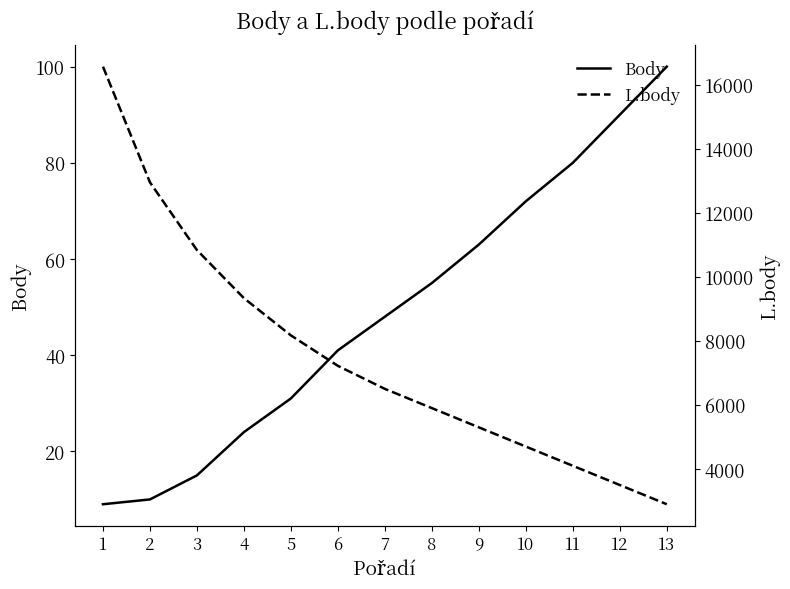

List the labels in order of L.body value, smallest first.

13, 12, 11, 10, 9, 8, 7, 6, 5, 4, 3, 2, 1